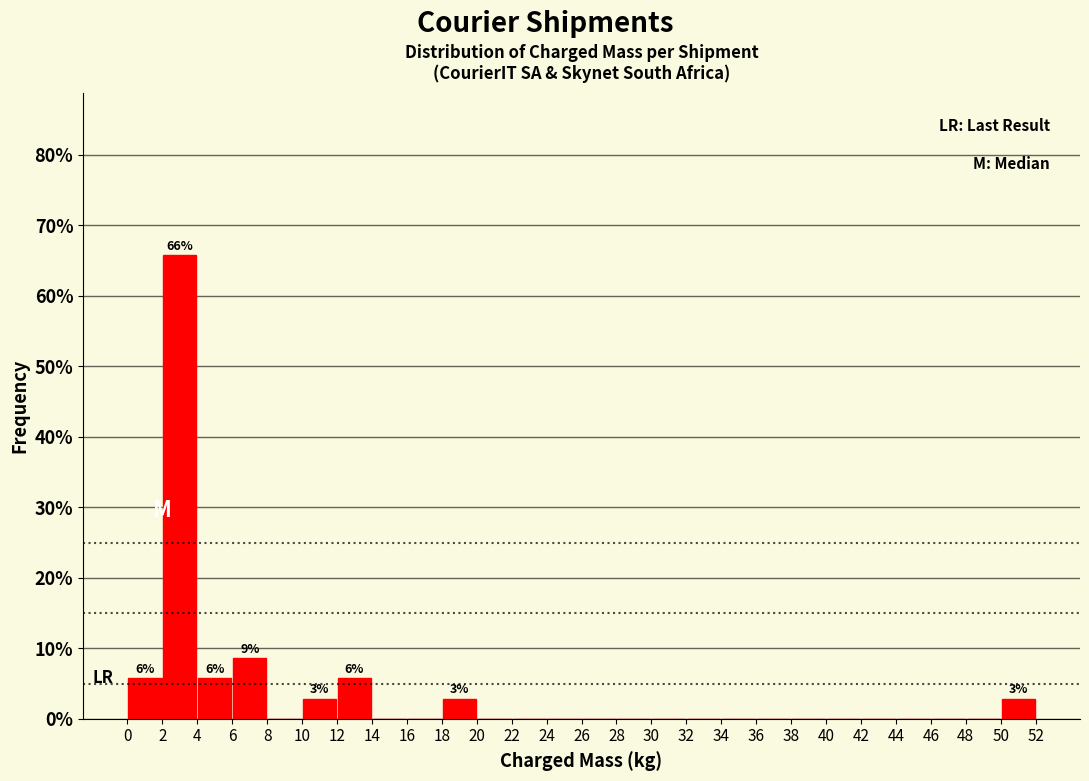

Over which range of the x-axis is the bar tallest?

2 to 4